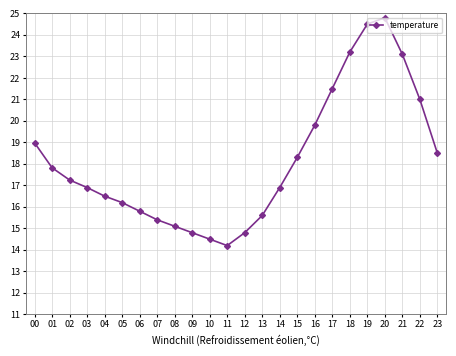

What is the value of the 24th point from the left?

18.5